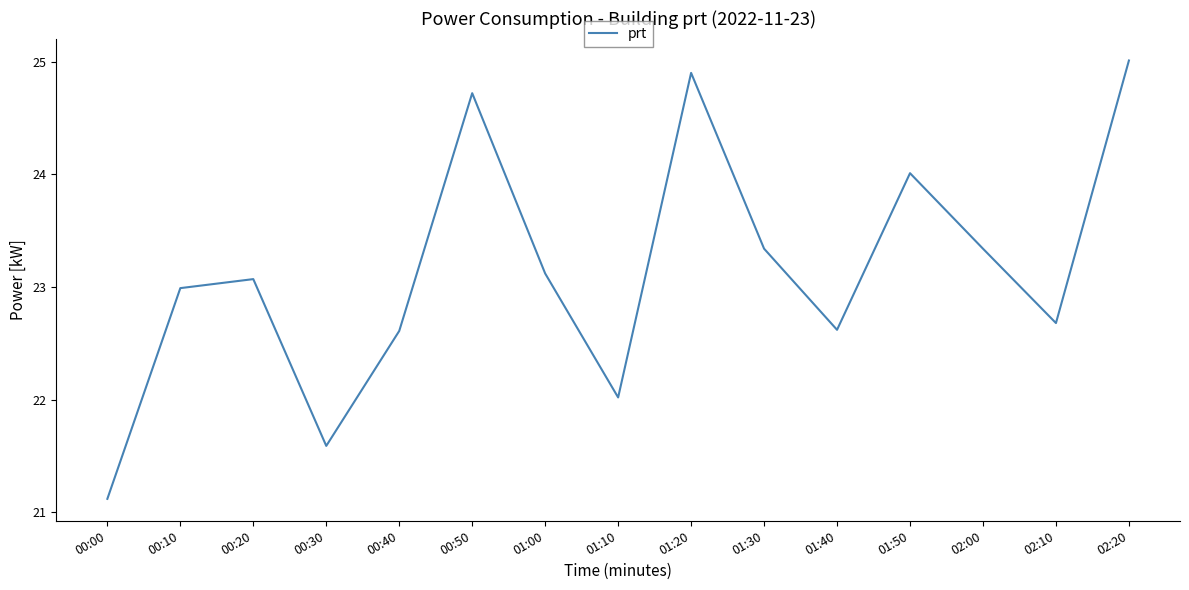

Which has a higher value, 00:00 or 02:10?

02:10